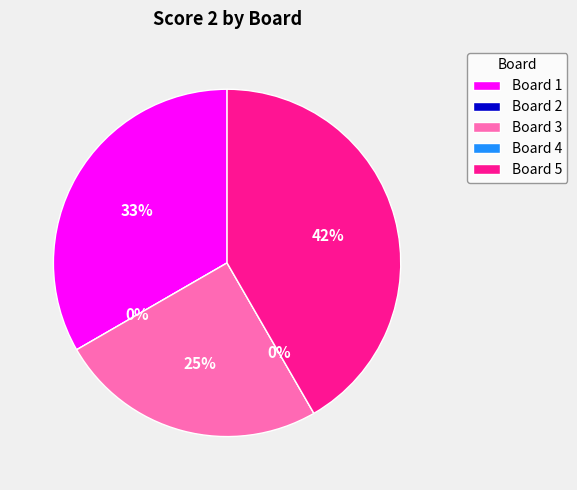

What is the change in value from Board 1 to Board 2?

-12